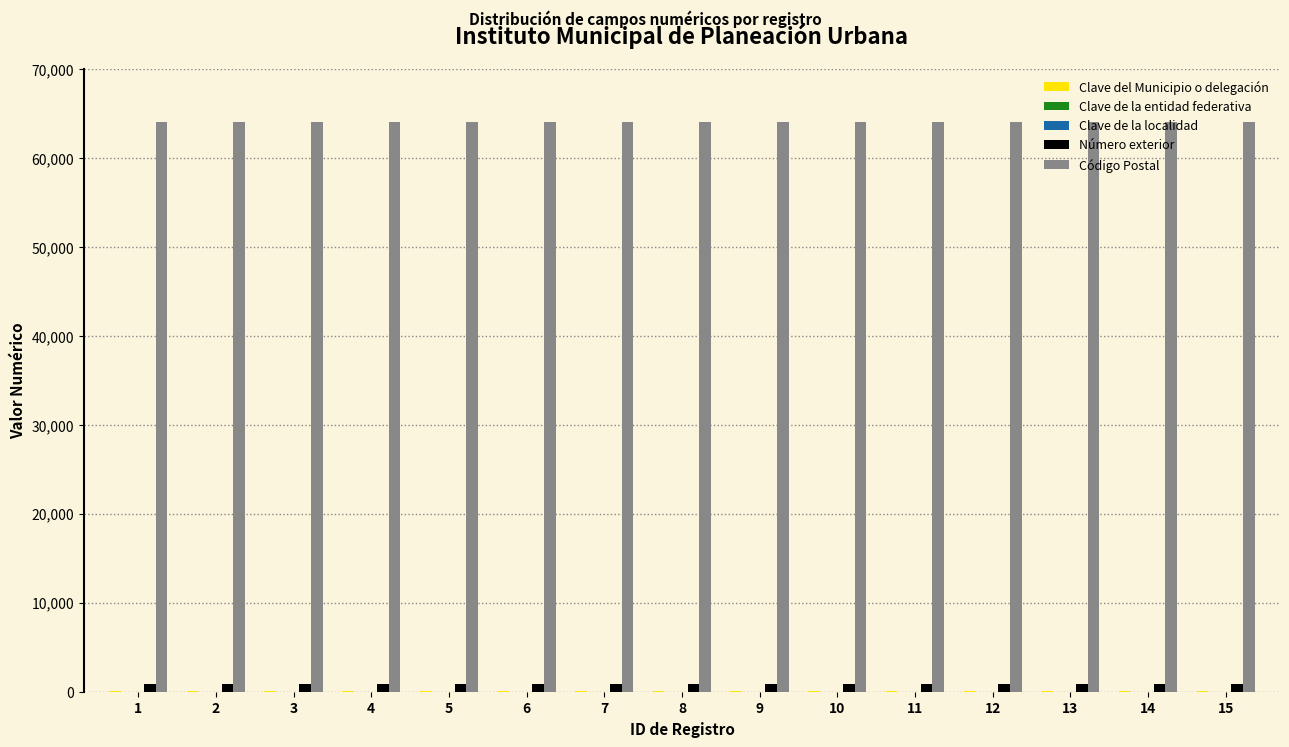

The Número exterior series shows 829 at 11. True or false?

True